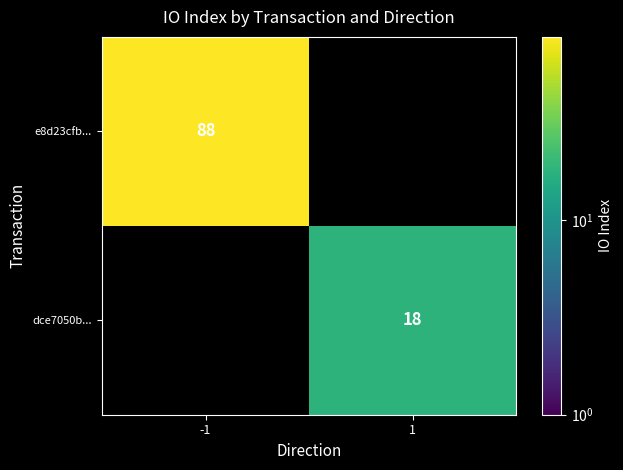

The dce7050b... series shows 18 at 1. True or false?

True